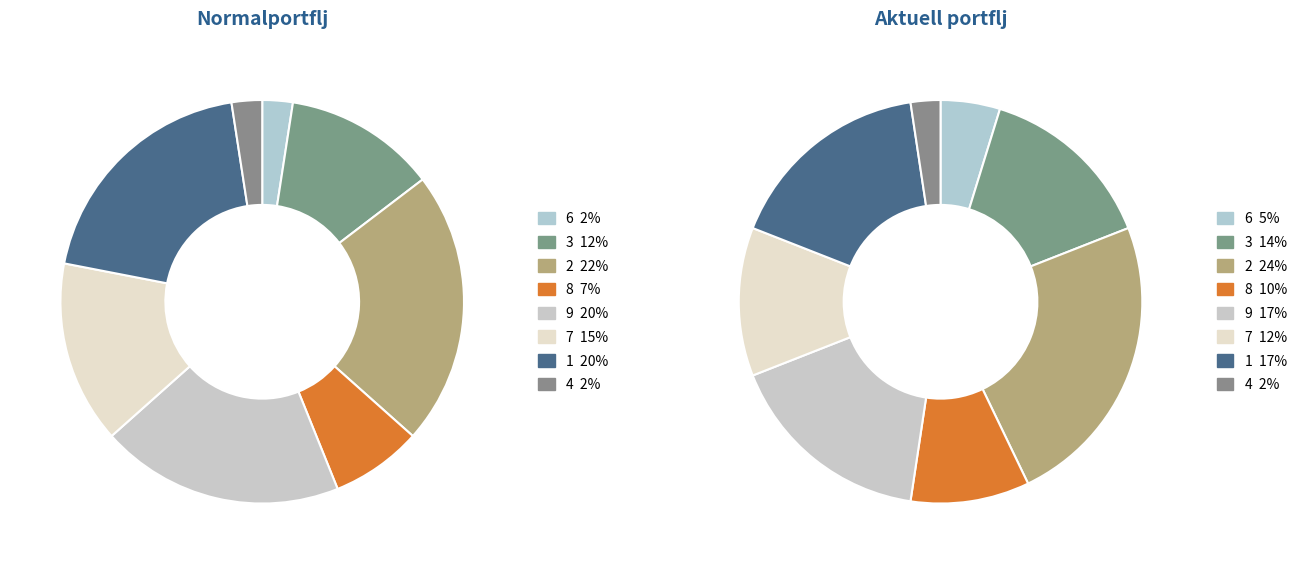

Is there any slice that represents more than half of the pie?

No